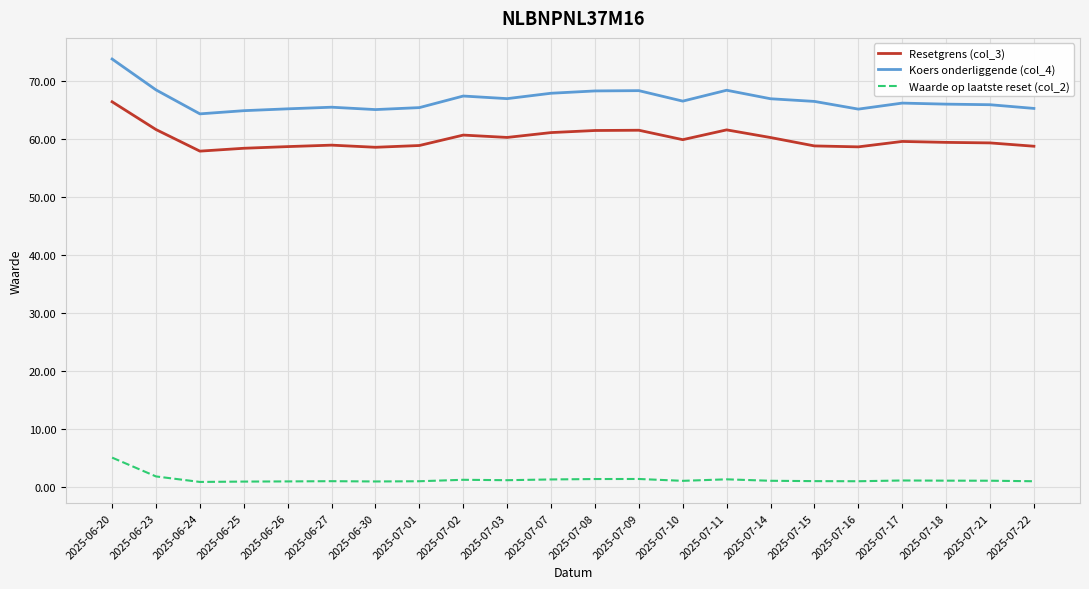

What is the difference between the maximum and minimum values in the Waarde op laatste reset (col_2) series?

4.2